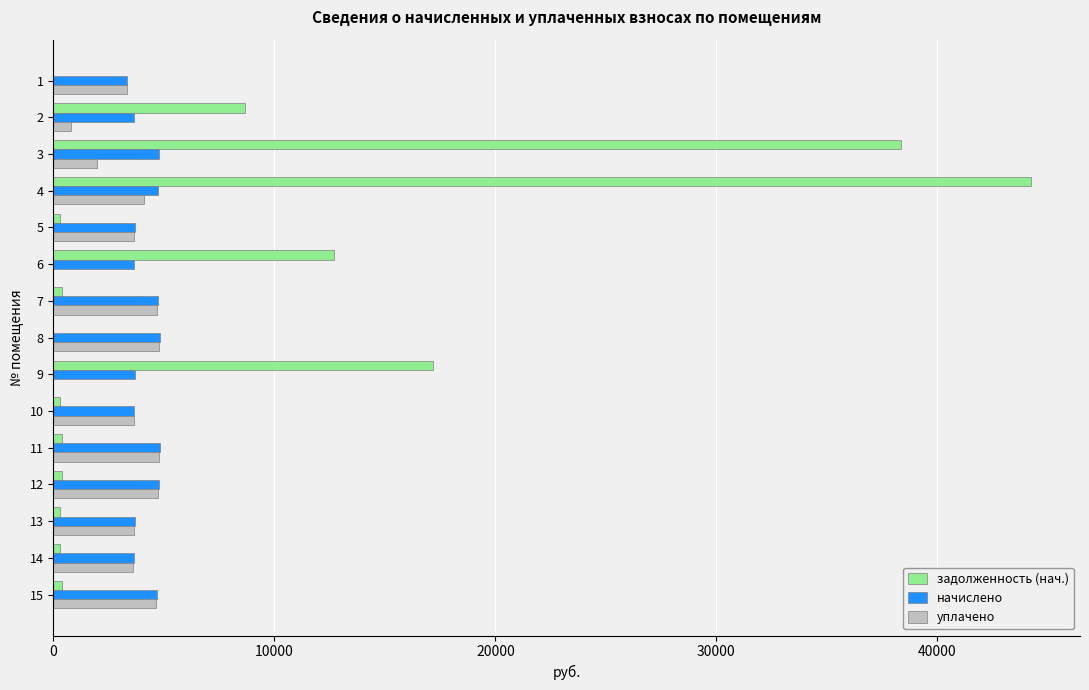

How many distinct data groups are displayed?

3